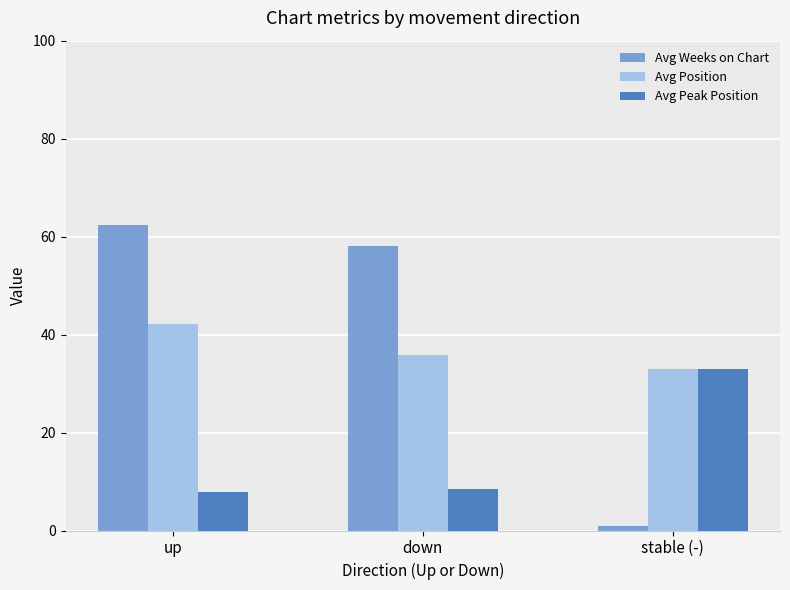

What is the value of the Avg Peak Position bar at the 2nd from the left?

8.4